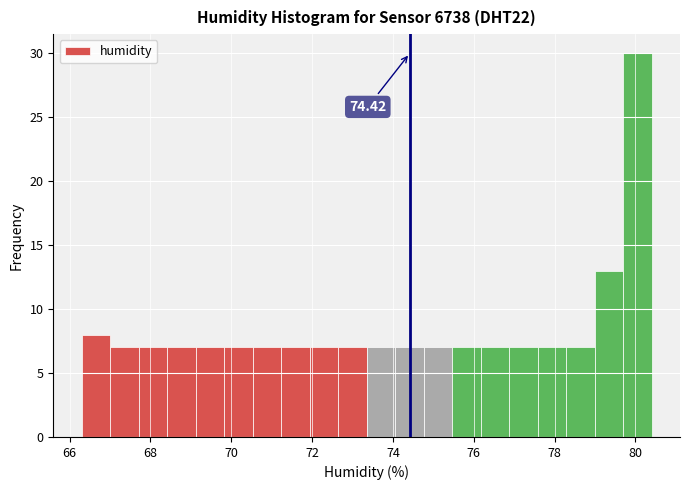

Read against the x-axis, roughly where is the centre of the tallest bar?

80.0